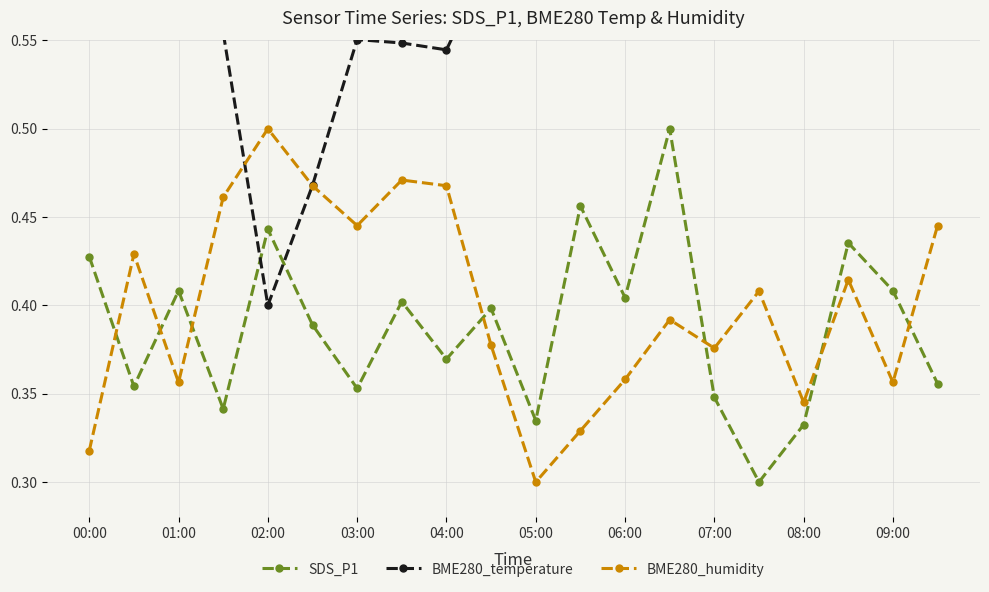

The value of SDS_P1 at 04:00 is 0.8. True or false?

False